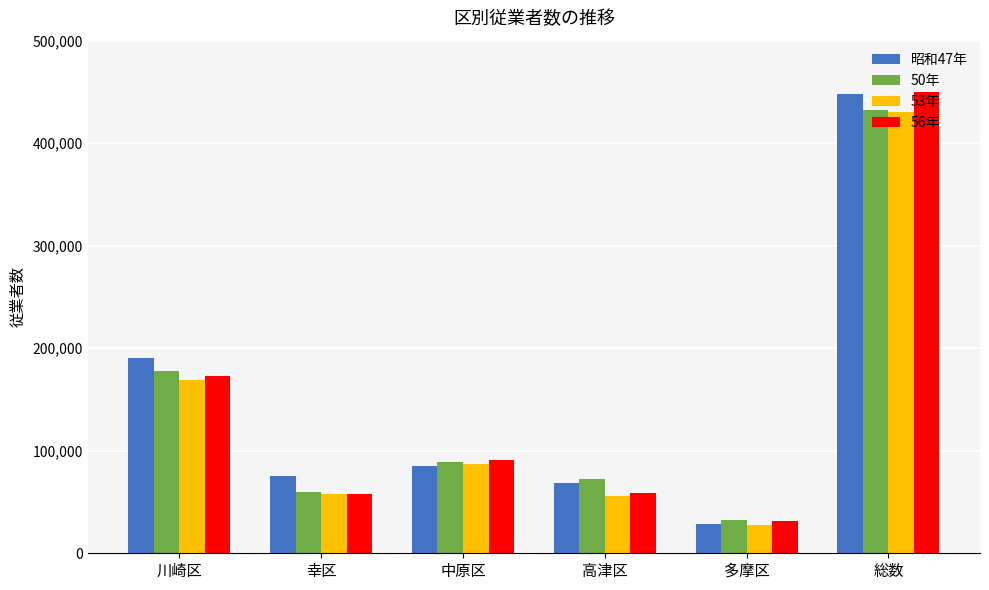

Where does the 56年 series first go above 91228?

川崎区